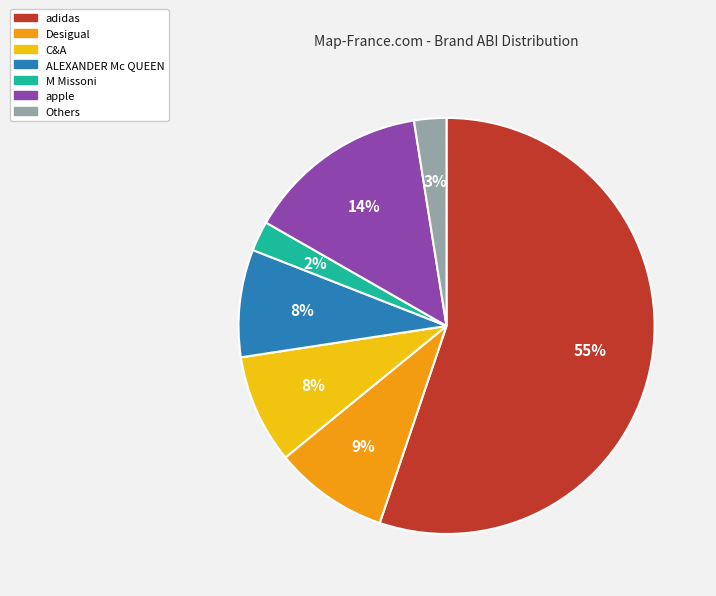

To the nearest percent, what percentage of the pie is apple?

14%